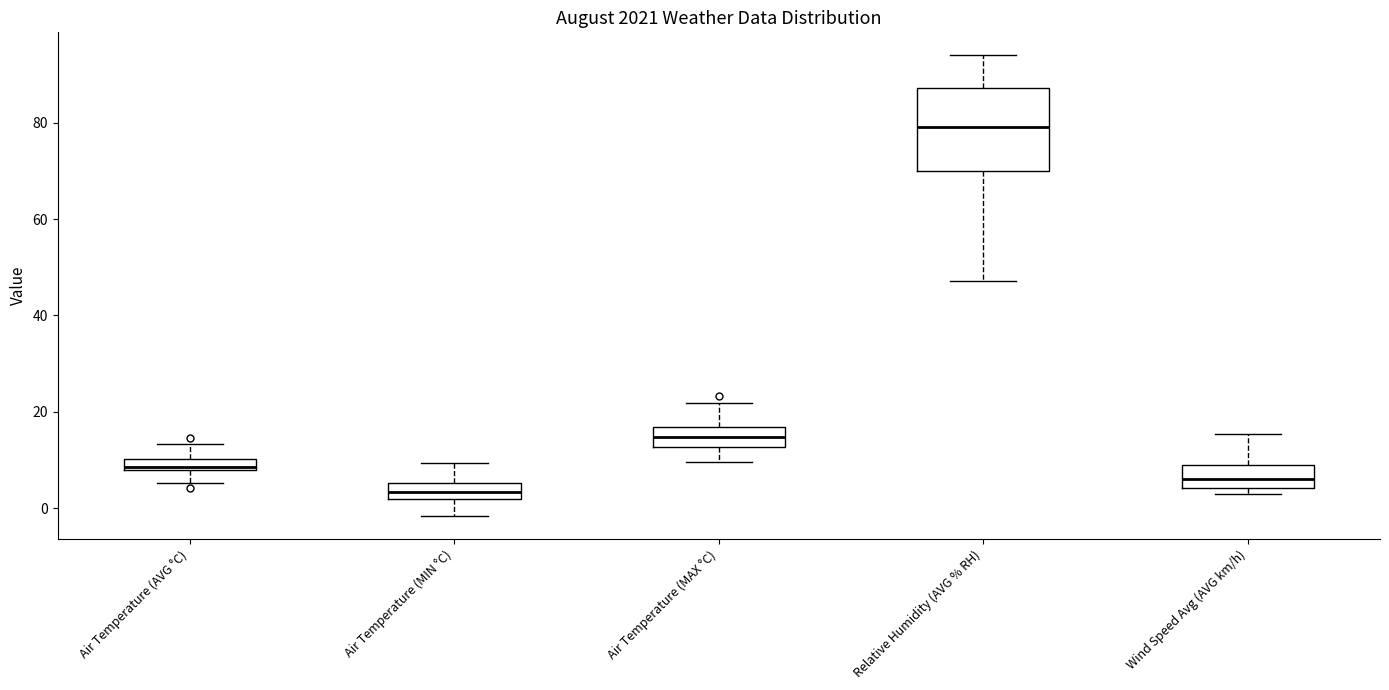

Where does the median line of the box for Air Temperature (MAX °C) sit on the y-axis? The values are not printed on the chart, so give them approximately, as read against the axis.

14